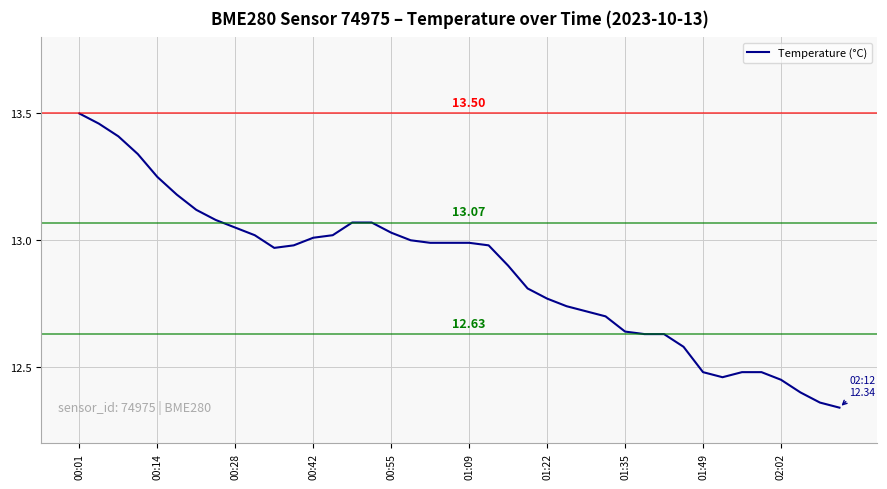

What is the difference between the maximum and minimum values?

1.2